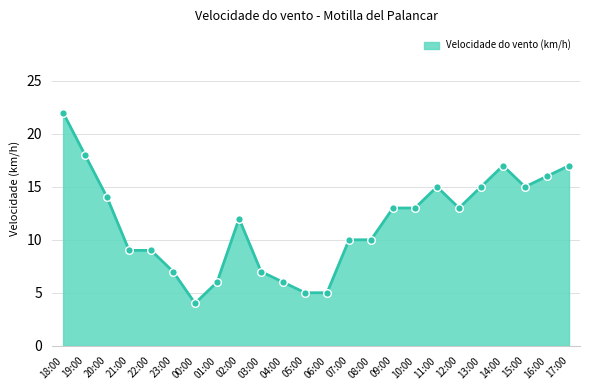

Between 14:00 and 03:00, which is larger?

14:00